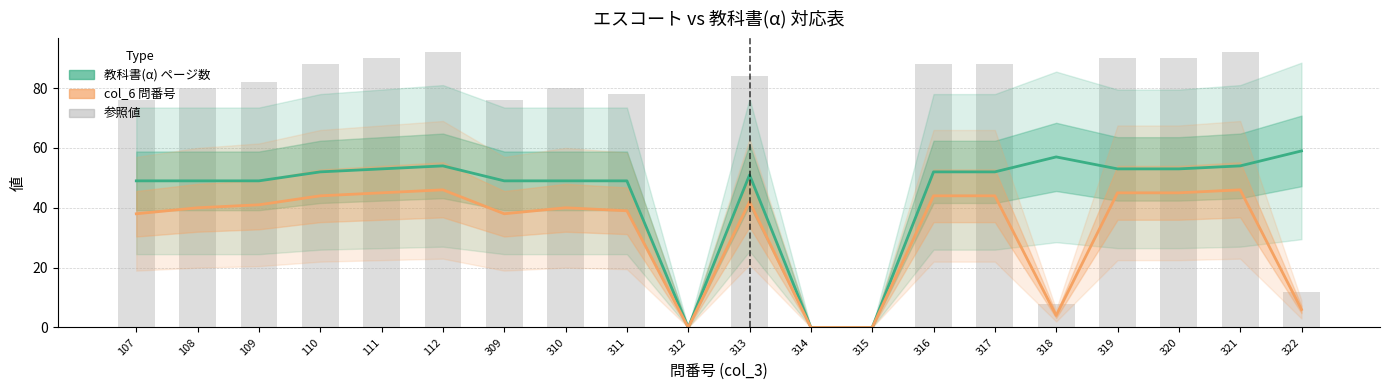

Between 319 and 107, which is larger?

319